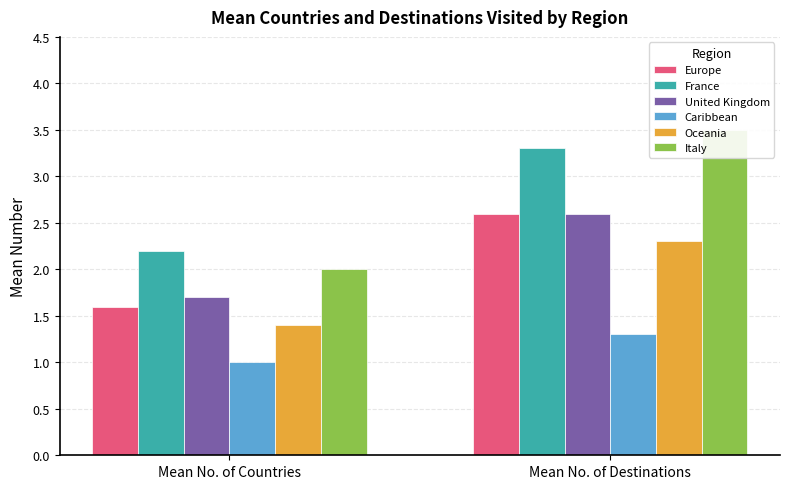

What is the average value of the United Kingdom series?

2.1